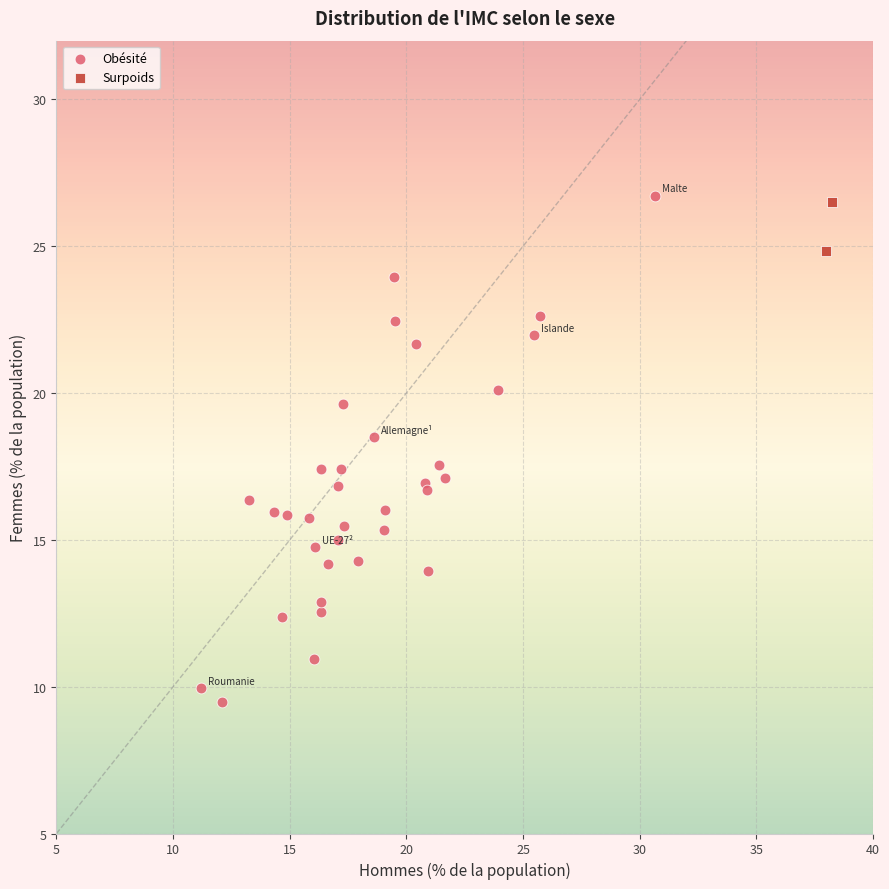

What are all the series names shown in the legend?

Obésité, Surpoids